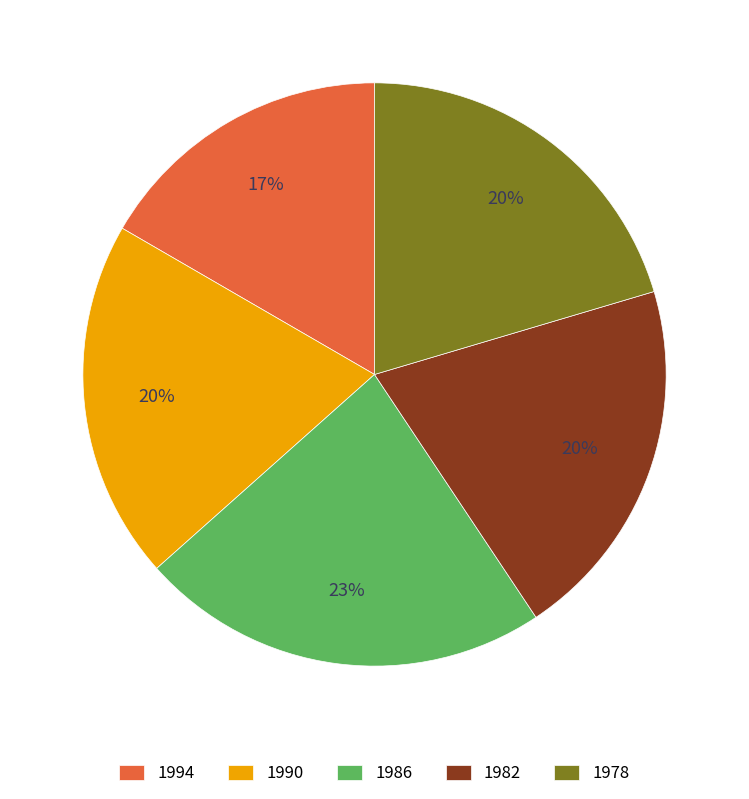

Between 1982 and 1986, which is larger?

1986